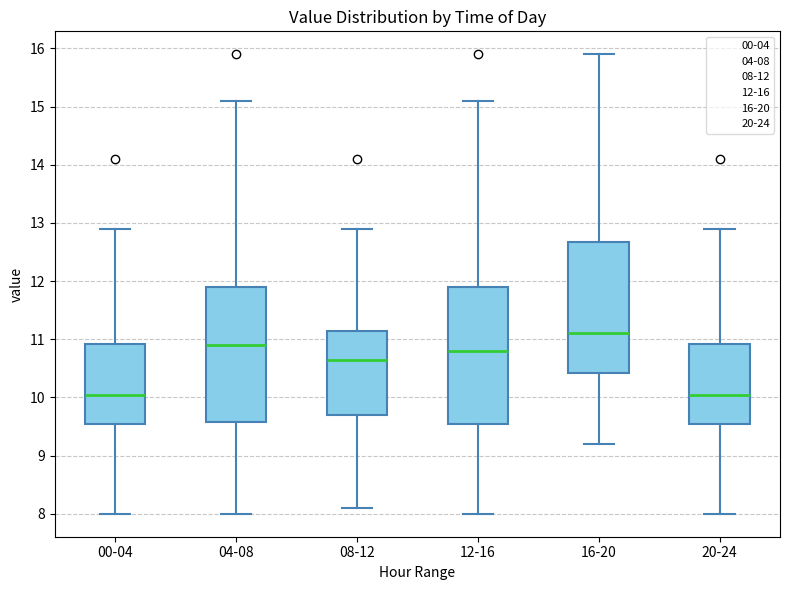

Where does the median line of the box for 20-24 sit on the y-axis? The values are not printed on the chart, so give them approximately, as read against the axis.

10.1